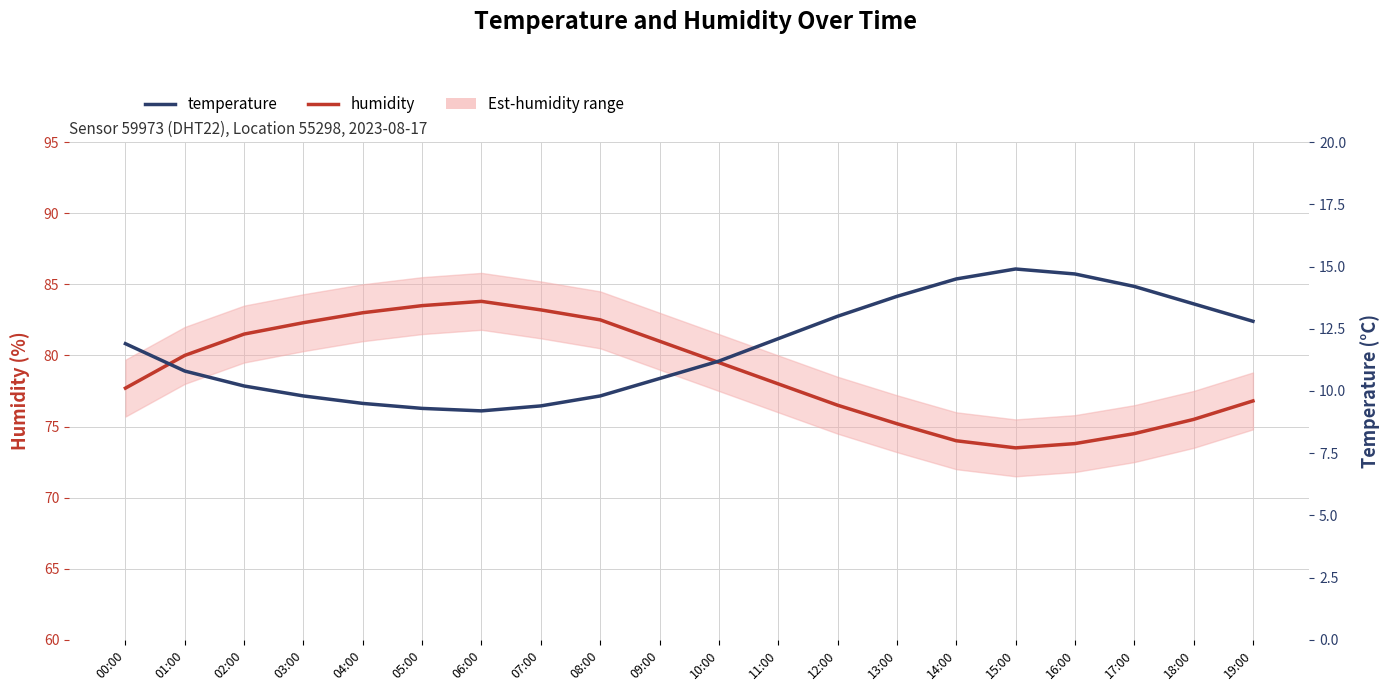

At which label does temperature reach its peak?

15:00